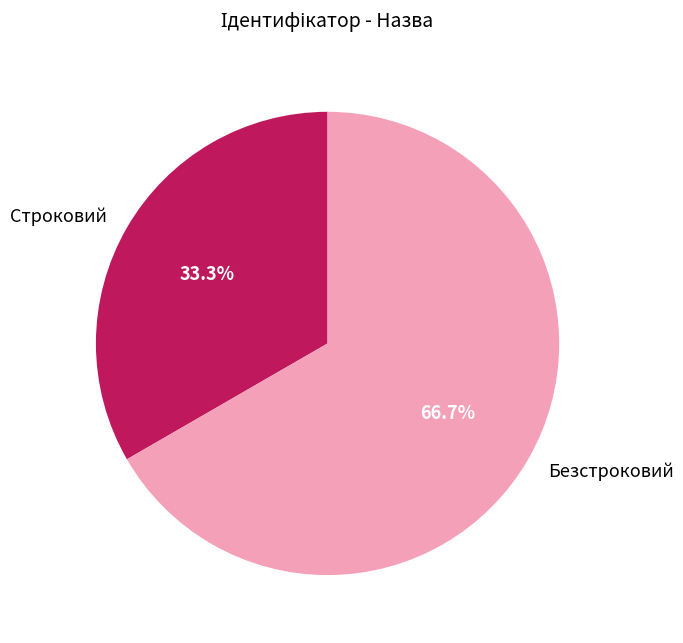

What percentage is the Строковий slice, to the nearest percent?

33%